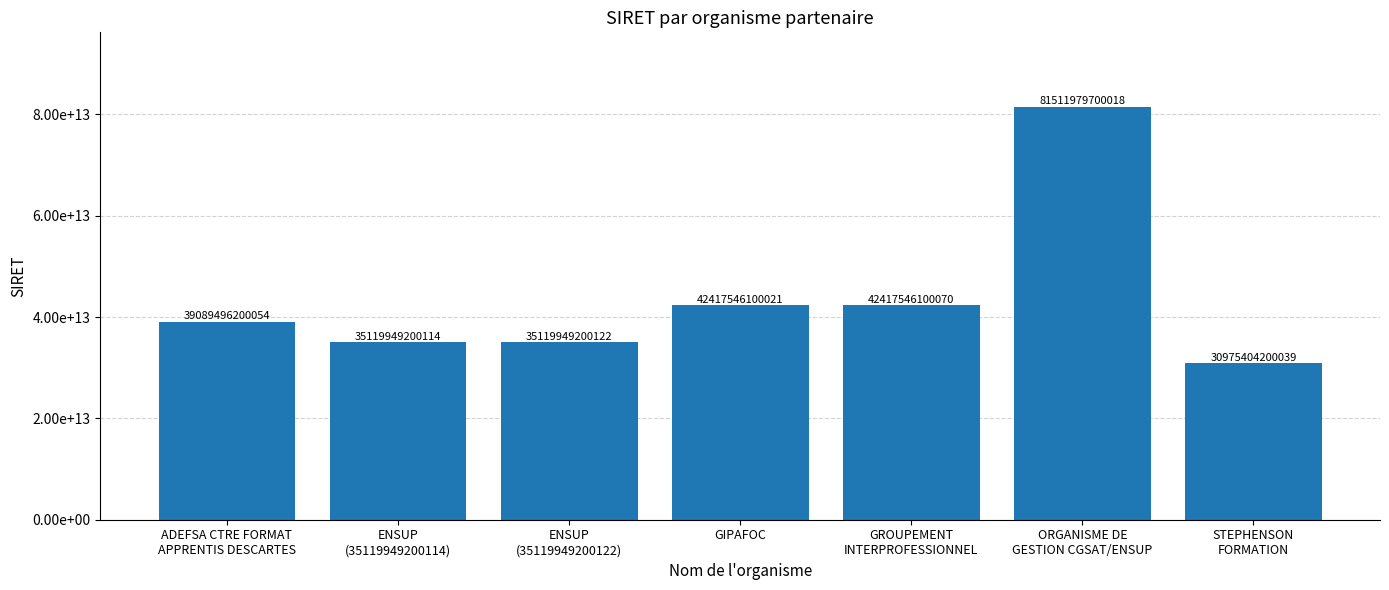

At which label does the data first exceed 39089496200054?

GIPAFOC